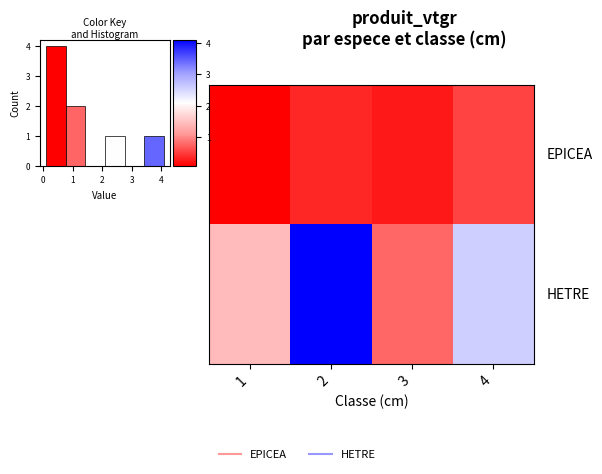

What is the spread (max minus min) of values at 3?

0.5